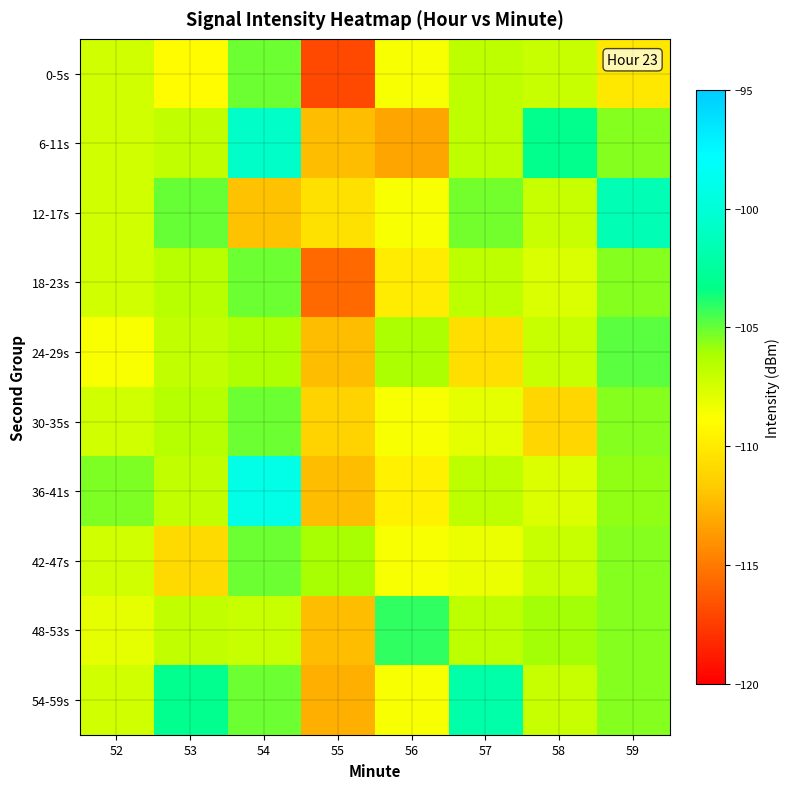

Rank the series by their maximum value, from lowest to highest.

0-5s, 18-23s, 30-35s, 42-47s, 24-29s, 48-53s, 54-59s, 12-17s, 6-11s, 36-41s